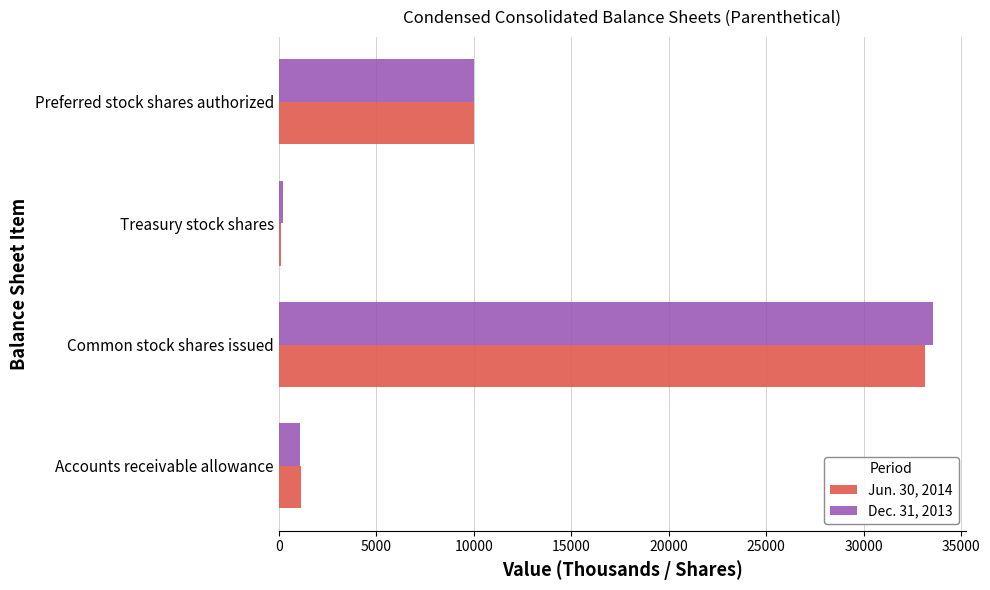

At which category does the chart reach its peak across all series?

Common stock shares issued